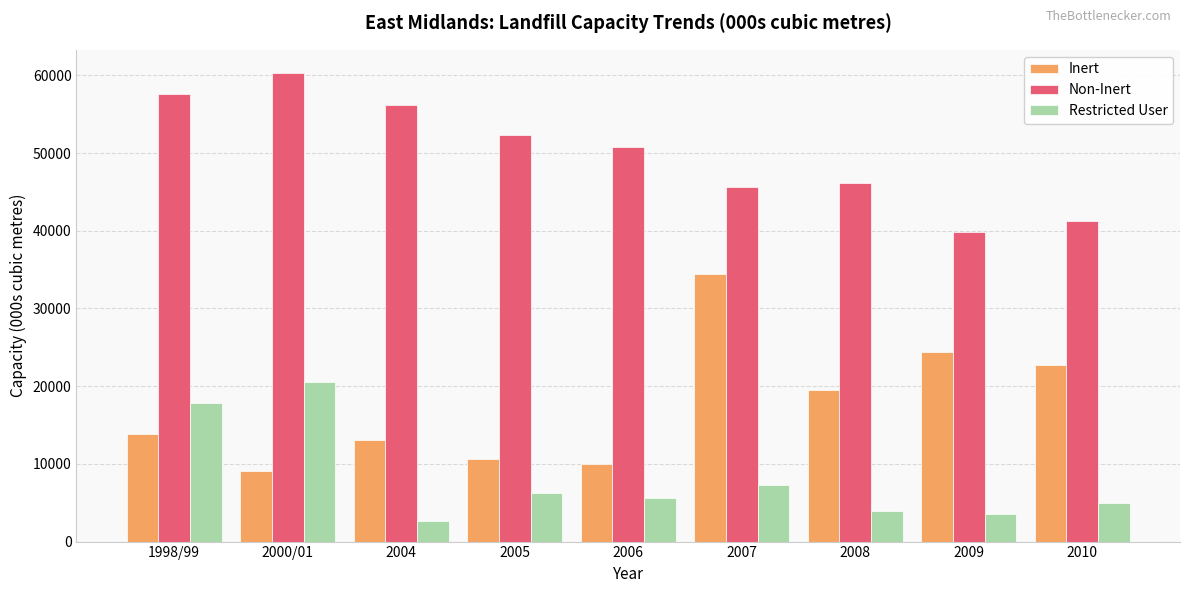

Where does the Restricted User series first go above 5600?

1998/99